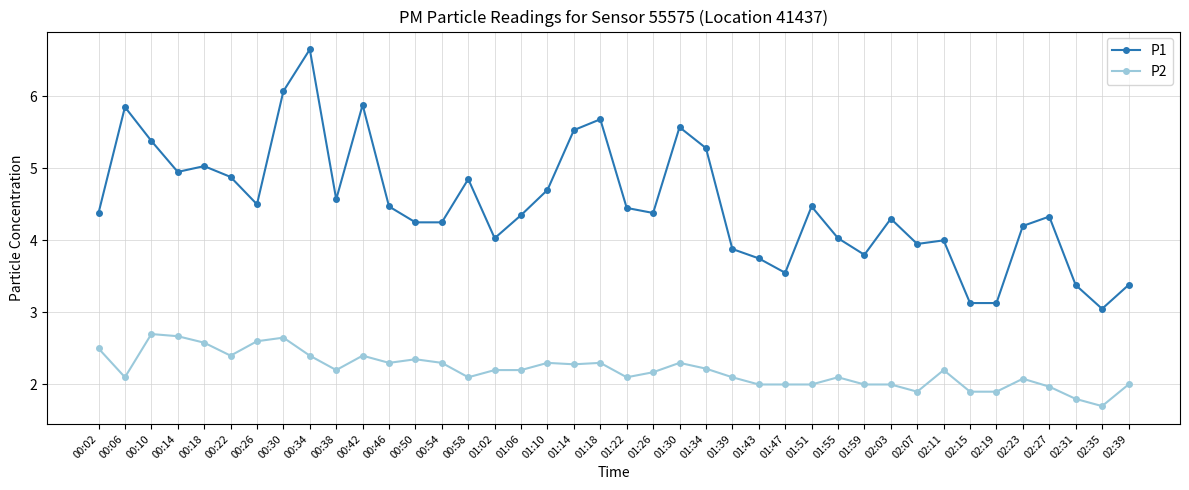

What is the minimum value shown in the chart?

1.7